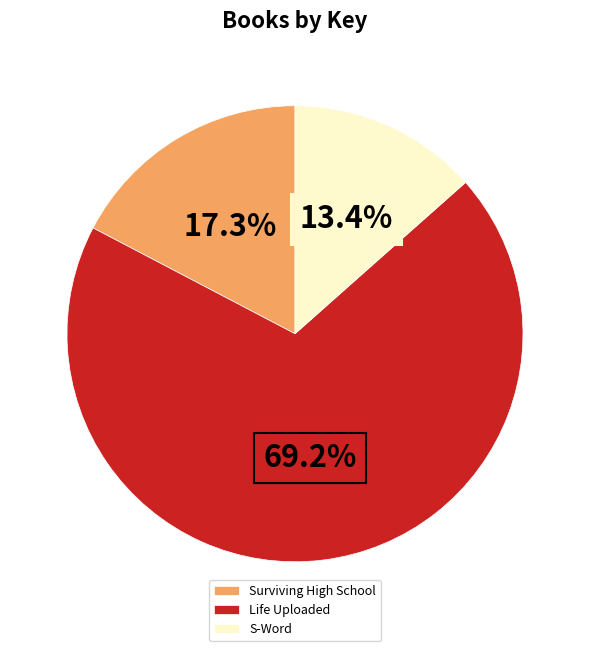

Is Life Uploaded the majority of the pie?

Yes